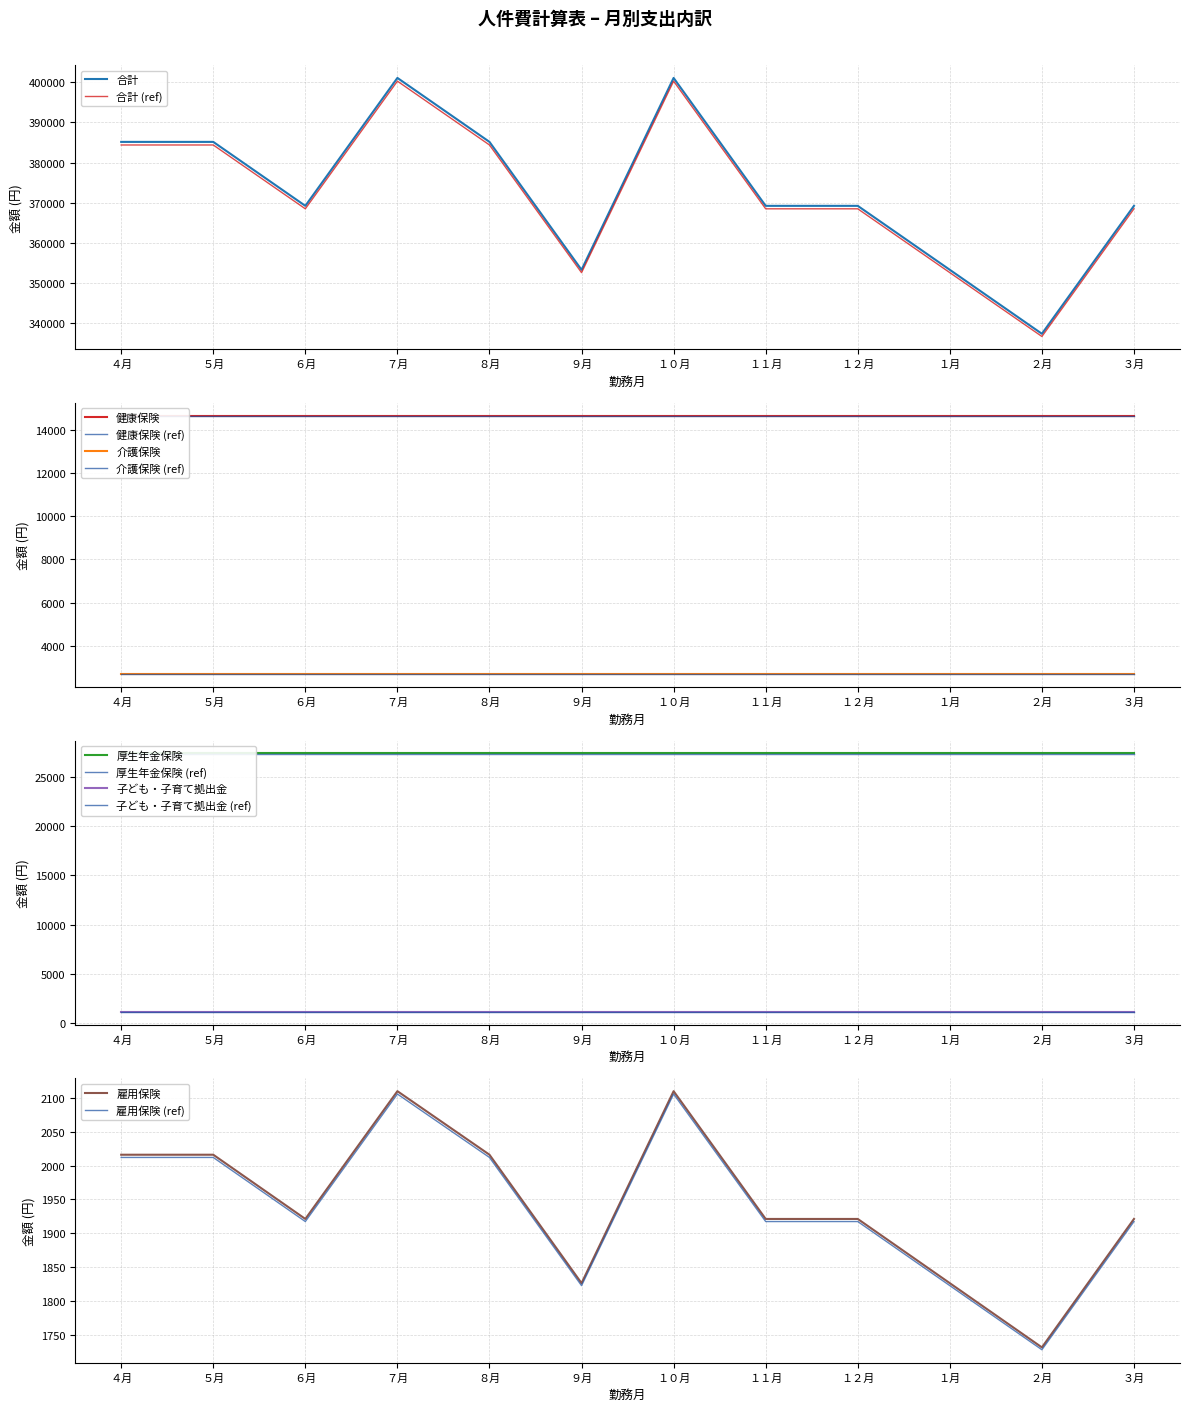

What is the difference between the 雇用保険 values at ３月 and １０月?

189.0